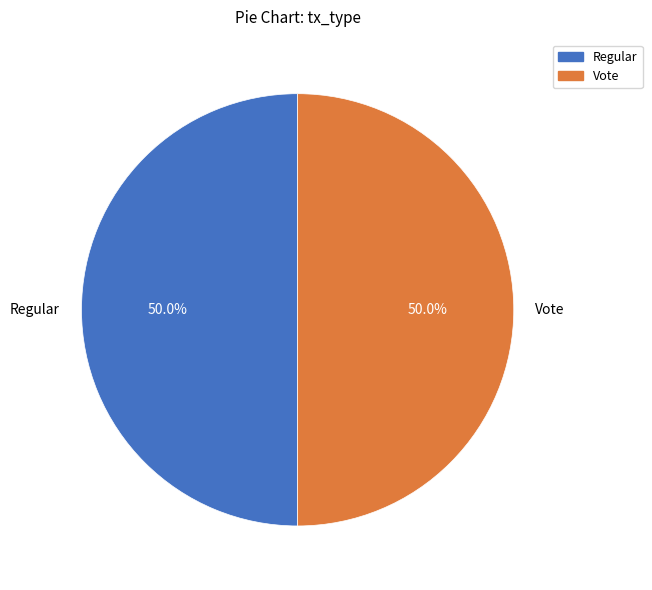

What percentage is the Vote slice, to the nearest percent?

50%